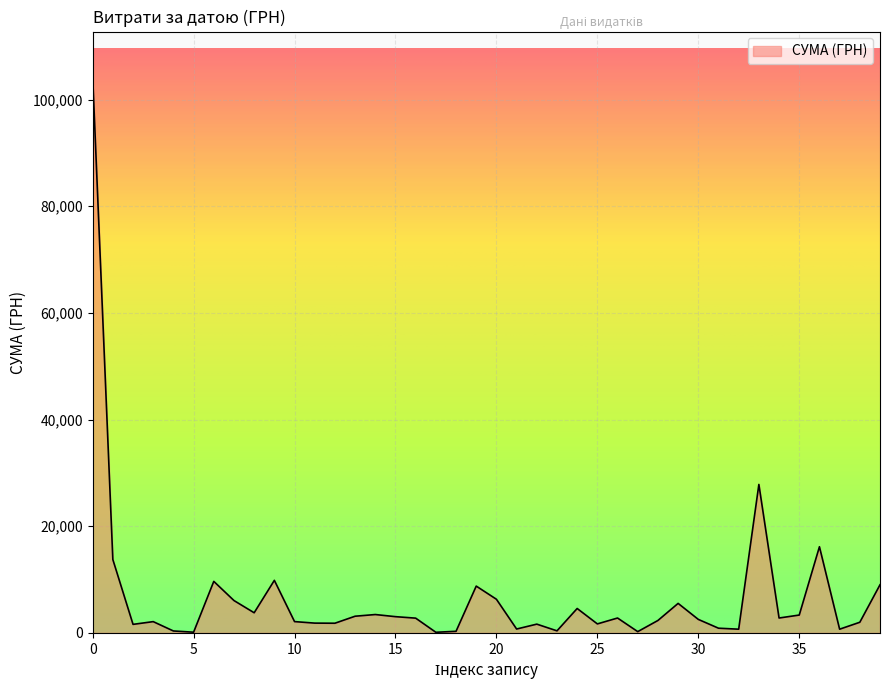

What is the greatest value displayed?

104400.0